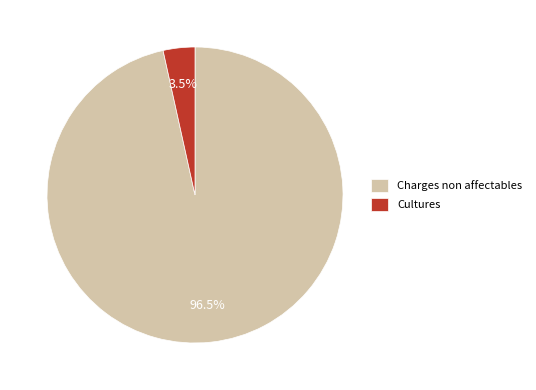

What is the largest slice in the pie chart?

Charges non affectables